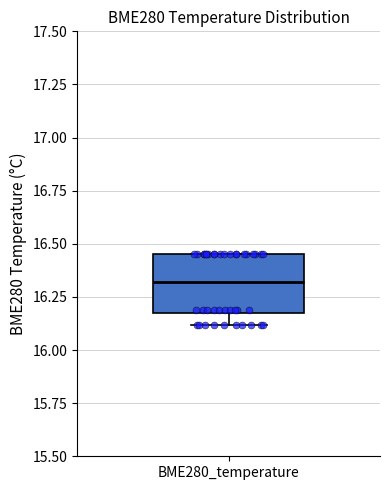

Read this box plot against the y-axis: the position of the median line, the range covered by the box, and the ends of both whiskers. The values are not printed on the chart, so give them approximately, as read against the axis.

median 16.30, box 16.15 to 16.45, whiskers 16.10 to 16.45